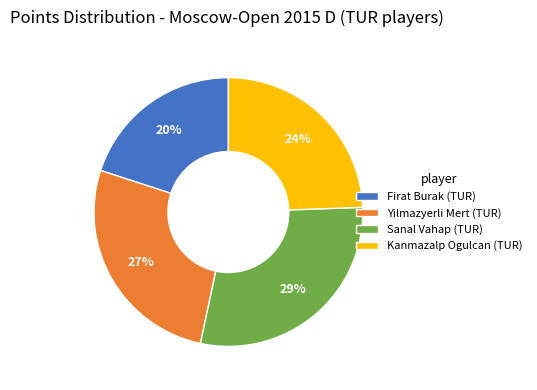

How many slices are in this pie chart?

4